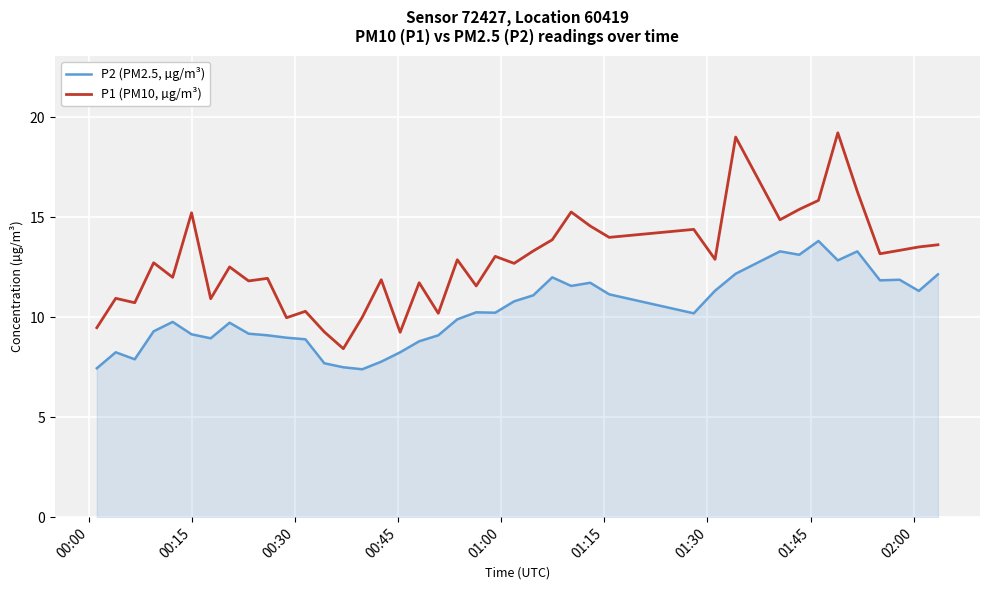

Rank the series by their average value, from lowest to highest.

P2 (PM2.5, µg/m³), P1 (PM10, µg/m³)